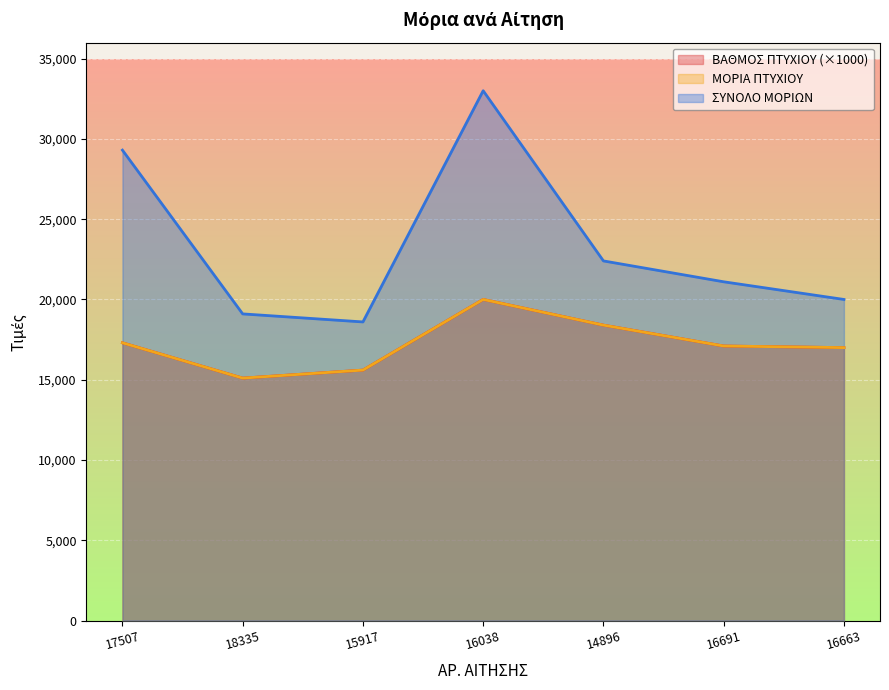

Which series has the largest total across all categories?

ΣΥΝΟΛΟ ΜΟΡΙΩΝ